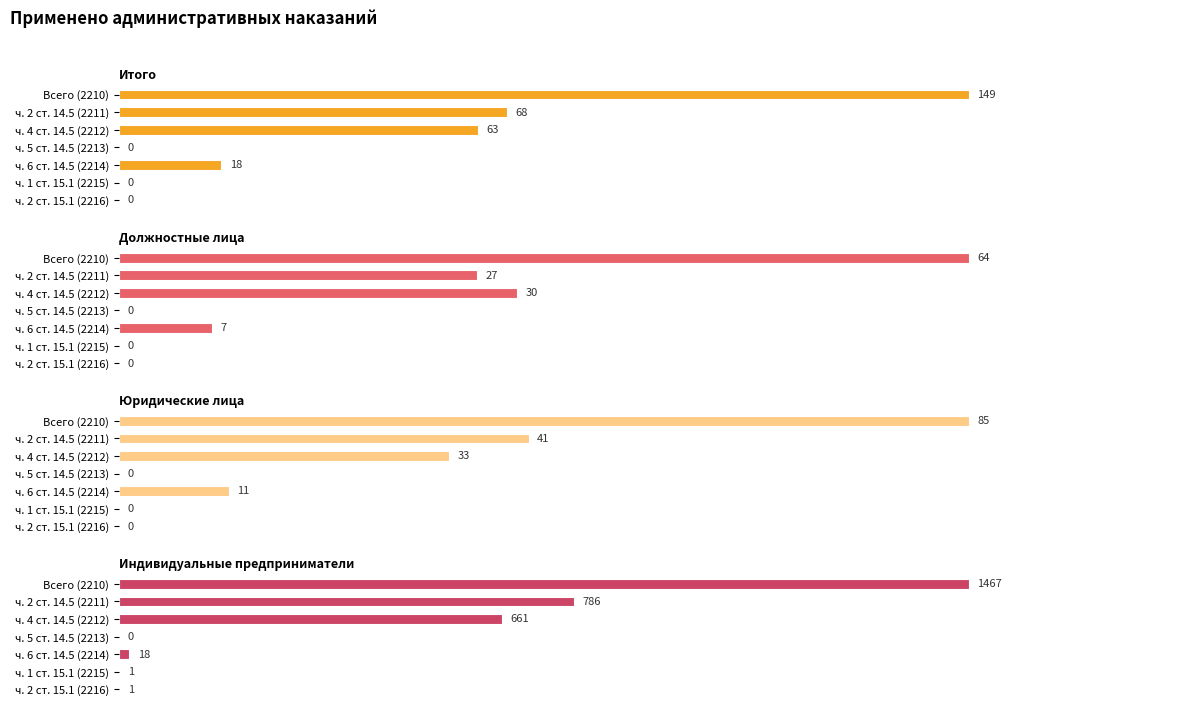

Is it true that Юридические лица equals 41 at ч. 2 ст. 14.5 (2211)?

True